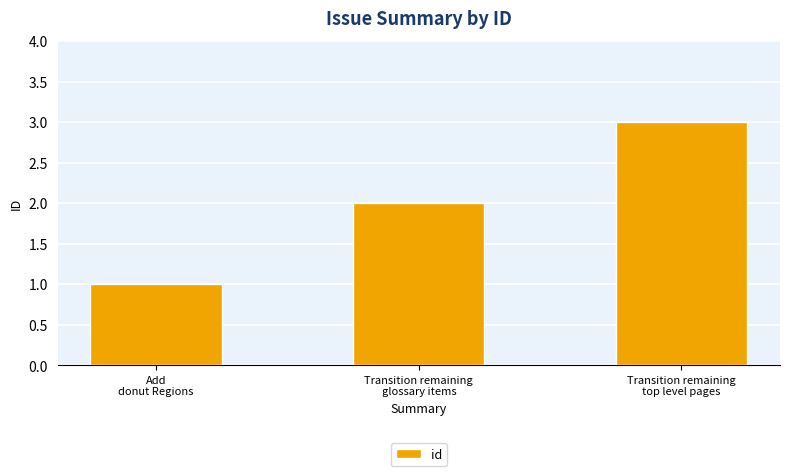

Are the bars horizontal?

No